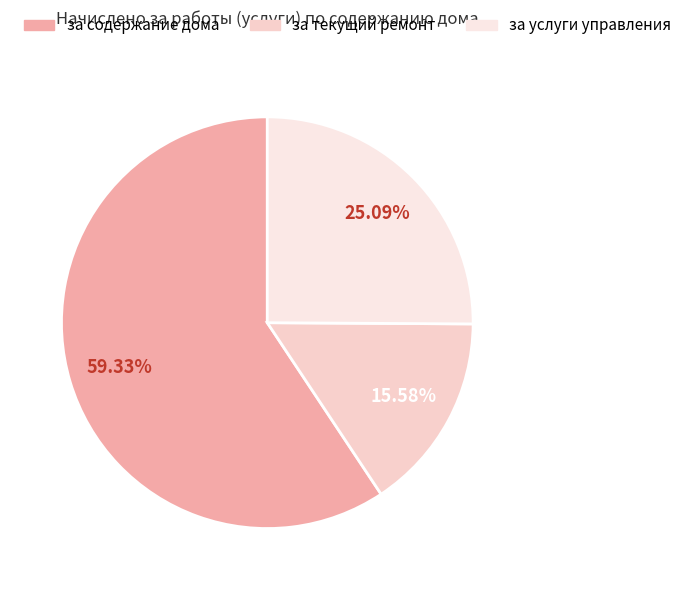

How many slices are in this pie chart?

3